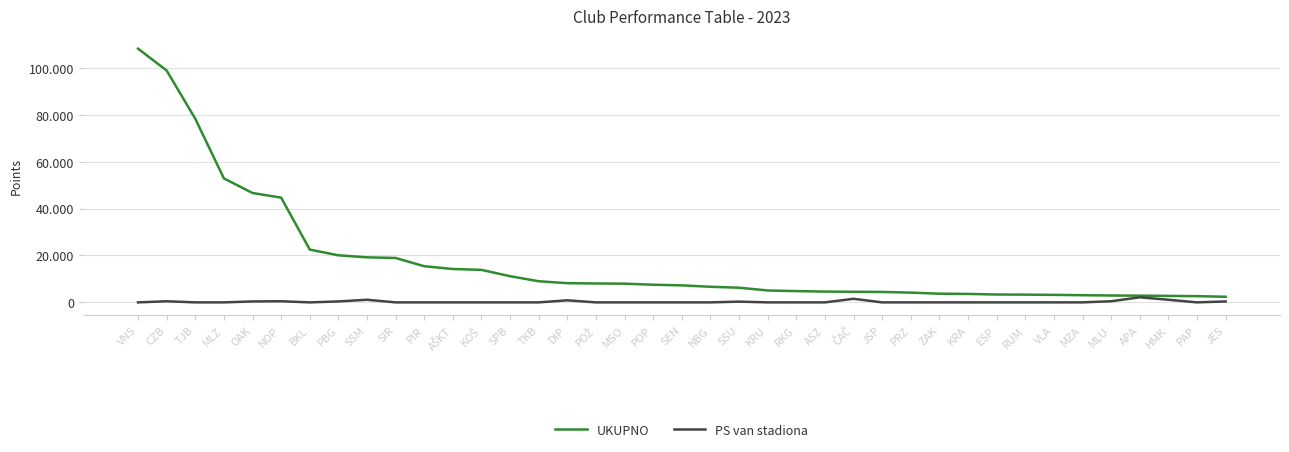

What are all the series names shown in the legend?

UKUPNO, PS van stadiona